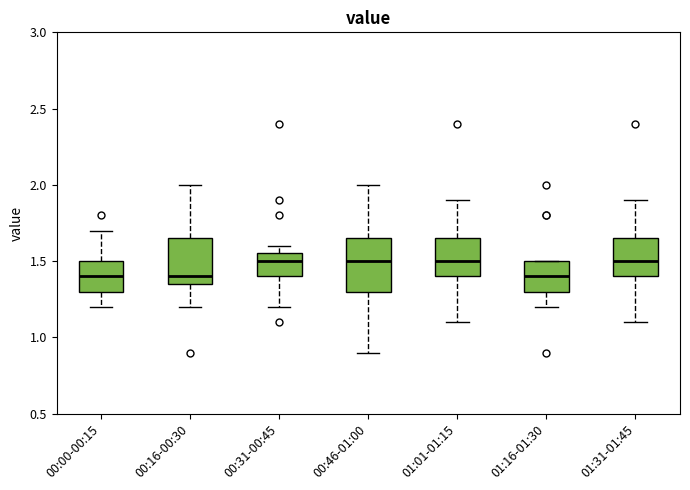

Reading left to right, read every box against the y-axis: the position of its median line, the range the box covers, and the ends of its whiskers. The values are not printed on the chart, so give them approximately, as read against the axis.

00:00-00:15: median 1.40, box 1.30 to 1.50, whiskers 1.20 to 1.70
00:16-00:30: median 1.40, box 1.35 to 1.65, whiskers 1.20 to 2.00
00:31-00:45: median 1.50, box 1.40 to 1.55, whiskers 1.20 to 1.60
00:46-01:00: median 1.50, box 1.30 to 1.65, whiskers 0.90 to 2.00
01:01-01:15: median 1.50, box 1.40 to 1.65, whiskers 1.10 to 1.90
01:16-01:30: median 1.40, box 1.30 to 1.50, whiskers 1.20 to 1.50
01:31-01:45: median 1.50, box 1.40 to 1.65, whiskers 1.10 to 1.90